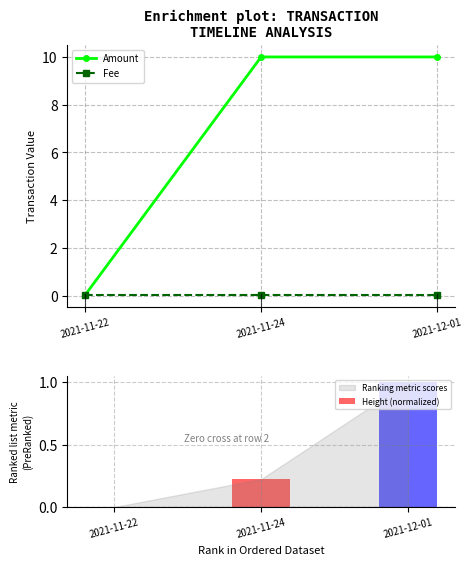

What position from the left is 2021-11-24?

2